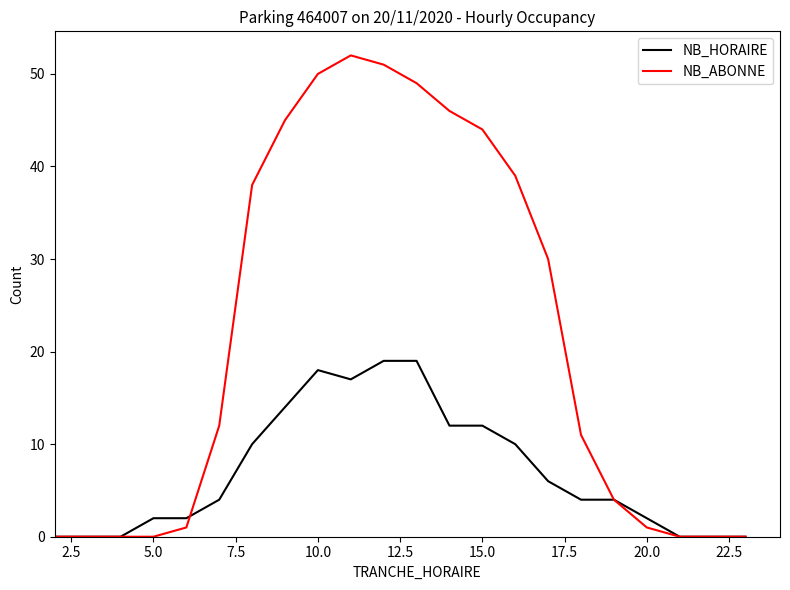

Which series has the widest spread of values?

NB_ABONNE